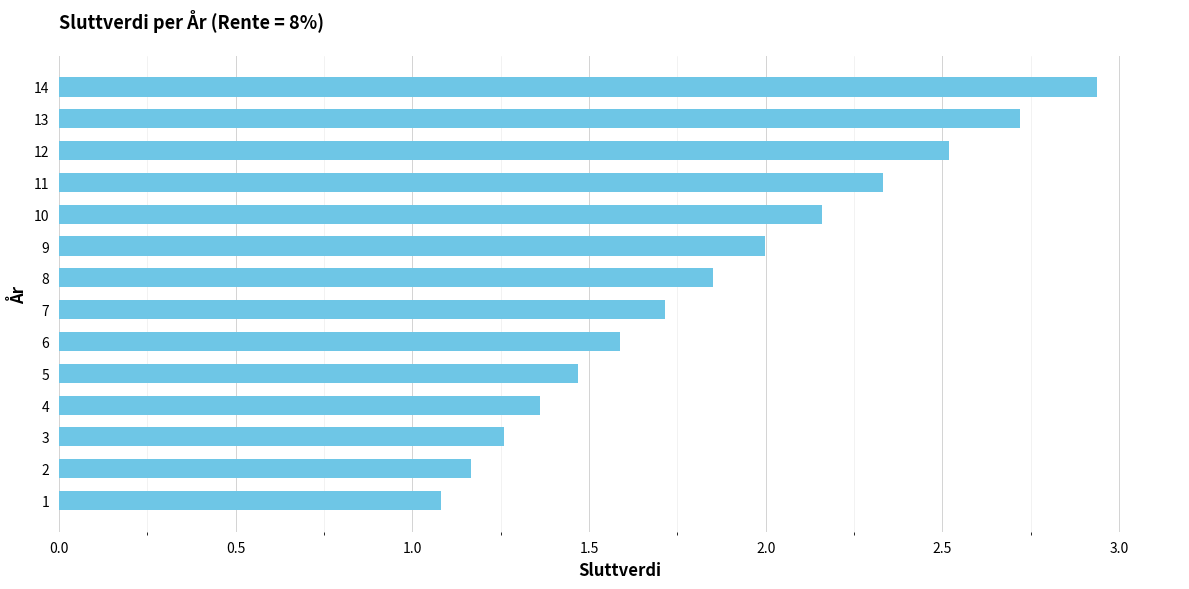

Count the number of categories in the chart.

14